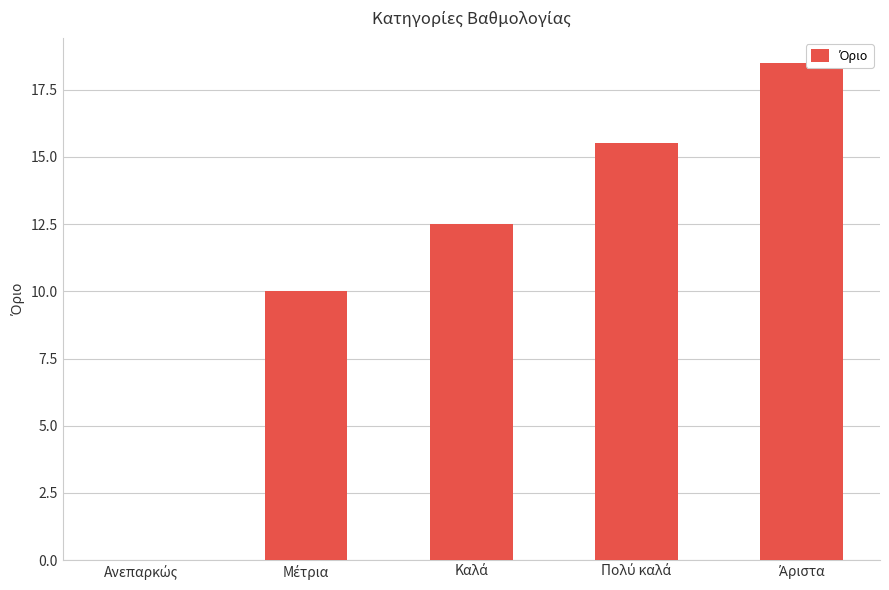

What is the maximum value shown in the chart?

18.5